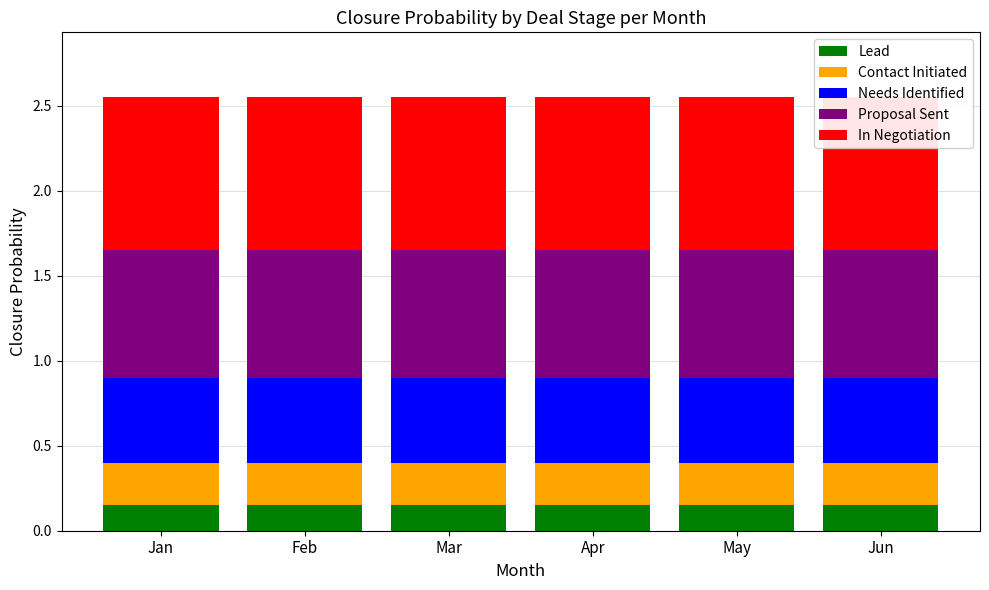

At which label is Lead closest to 0?

Jan